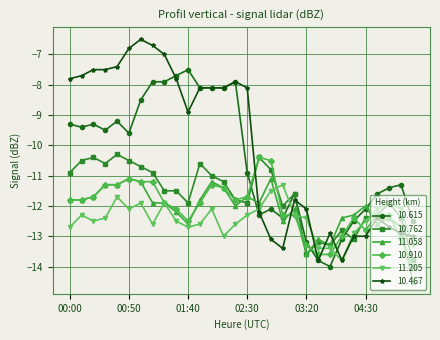

How many values in the 10.467 series are below -8?

19